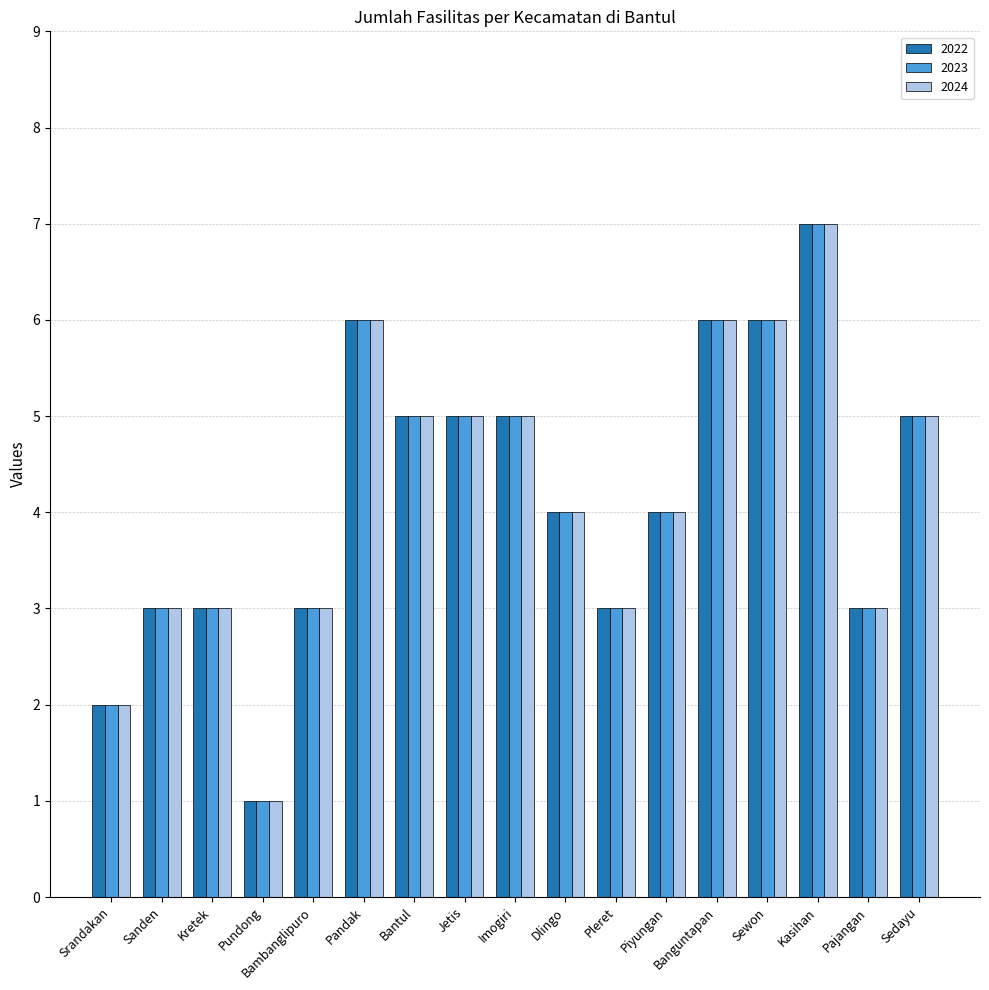

What is the difference between the 2022 values at Imogiri and Pundong?

4